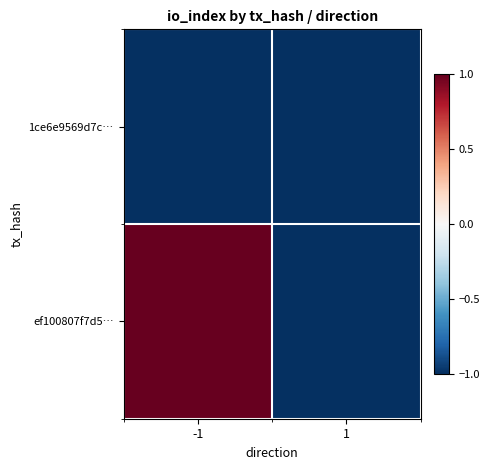

Which series has the largest total across all categories?

ef100807f7d5…